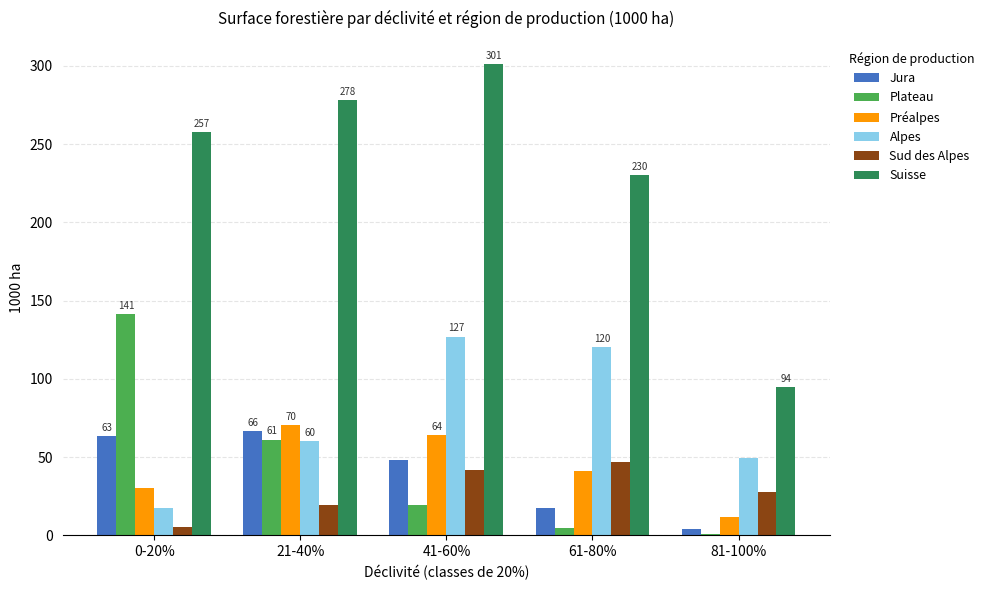

Reading left to right, transcribe all the data shown in this chart.

Jura: 63.2	66.7	48.3	17.4	3.8
Plateau: 141.3	61.2	19.6	4.7	1.0
Préalpes: 30.4	70.5	64.2	41.1	11.7
Alpes: 17.6	60.3	127.0	120.2	49.2
Sud des Alpes: 5.4	19.4	42.0	46.7	27.9
Suisse: 257.8	278.1	301.0	230.1	94.5